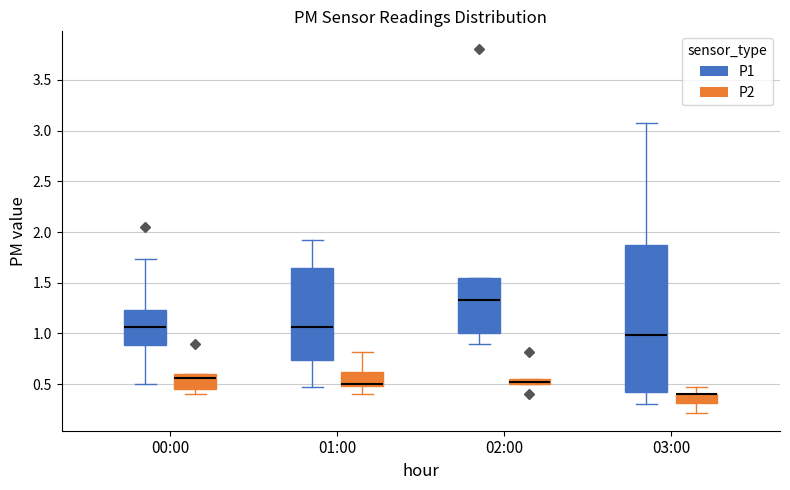

Comparing the boxes themselves (not the whiskers), which one is the tallest?

03:00 (P1)